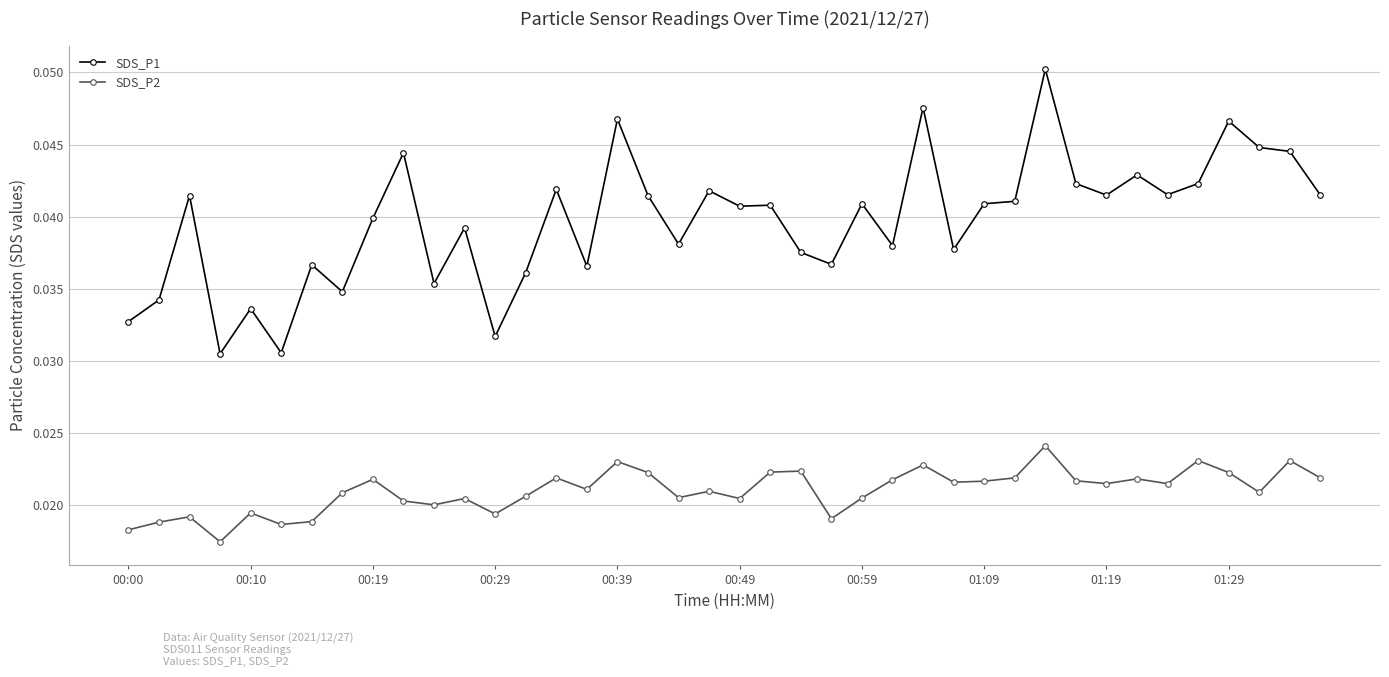

Which series has the largest range (max minus min)?

SDS_P1